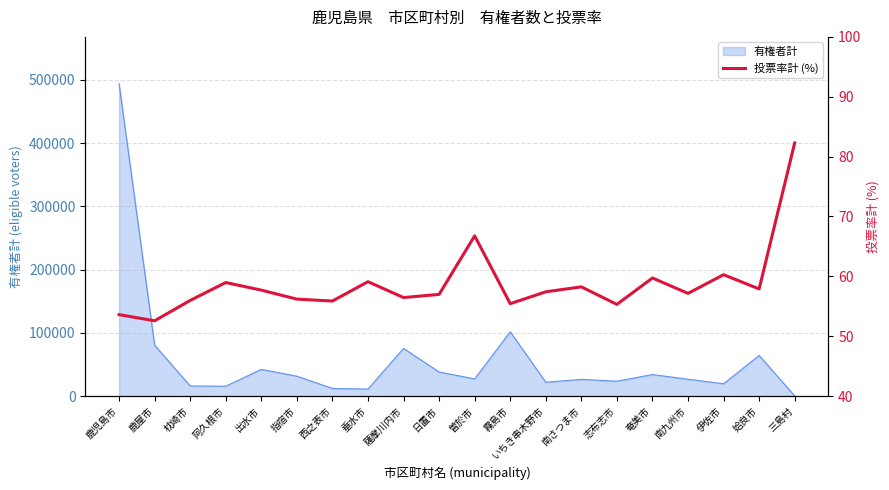

What is the value of the 13th point from the left?

57.4